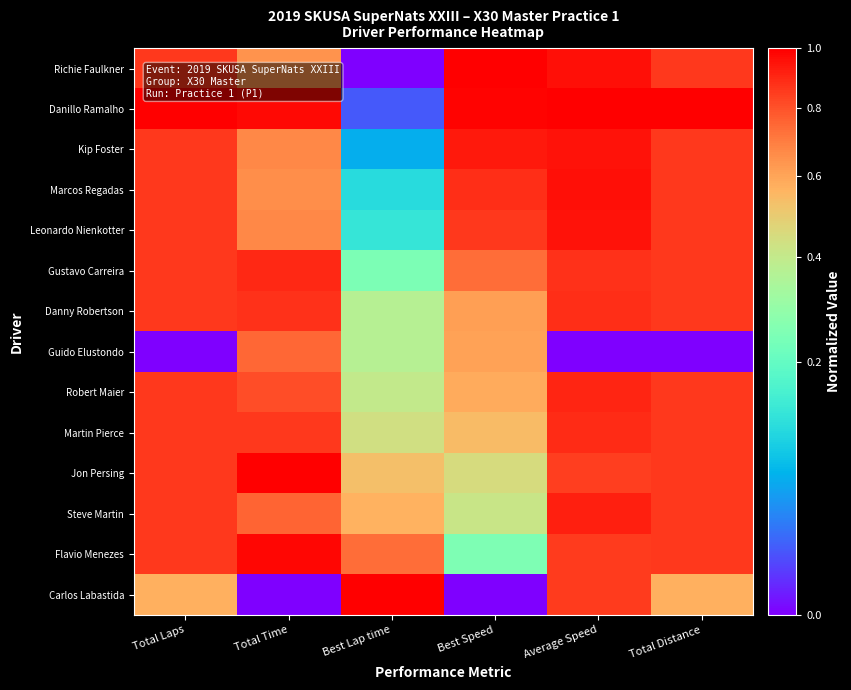

Reading left to right, what are all the values shown in this chart?

Richie Faulkner: Total Laps=0.9	Total Time=0.6	Best Lap time=0.0	Best Speed=1.0	Average Speed=1.0	Total Distance=0.9
Danillo Ramalho: Total Laps=1.0	Total Time=1.0	Best Lap time=0.0	Best Speed=1.0	Average Speed=1.0	Total Distance=1.0
Kip Foster: Total Laps=0.9	Total Time=0.7	Best Lap time=0.1	Best Speed=0.9	Average Speed=1.0	Total Distance=0.9
Marcos Regadas: Total Laps=0.9	Total Time=0.7	Best Lap time=0.1	Best Speed=0.9	Average Speed=1.0	Total Distance=0.9
Leonardo Nienkotter: Total Laps=0.9	Total Time=0.7	Best Lap time=0.1	Best Speed=0.9	Average Speed=1.0	Total Distance=0.9
Gustavo Carreira: Total Laps=0.9	Total Time=0.9	Best Lap time=0.2	Best Speed=0.7	Average Speed=0.9	Total Distance=0.9
Danny Robertson: Total Laps=0.9	Total Time=0.9	Best Lap time=0.4	Best Speed=0.6	Average Speed=0.9	Total Distance=0.9
Guido Elustondo: Total Laps=0.0	Total Time=0.8	Best Lap time=0.4	Best Speed=0.6	Average Speed=0.0	Total Distance=0.0
Robert Maier: Total Laps=0.9	Total Time=0.8	Best Lap time=0.4	Best Speed=0.6	Average Speed=0.9	Total Distance=0.9
Martin Pierce: Total Laps=0.9	Total Time=0.9	Best Lap time=0.4	Best Speed=0.5	Average Speed=0.9	Total Distance=0.9
Jon Persing: Total Laps=0.9	Total Time=1.0	Best Lap time=0.5	Best Speed=0.4	Average Speed=0.8	Total Distance=0.9
Steve Martin: Total Laps=0.9	Total Time=0.8	Best Lap time=0.6	Best Speed=0.4	Average Speed=0.9	Total Distance=0.9
Flavio Menezes: Total Laps=0.9	Total Time=1.0	Best Lap time=0.7	Best Speed=0.2	Average Speed=0.9	Total Distance=0.9
Carlos Labastida: Total Laps=0.6	Total Time=0.0	Best Lap time=1.0	Best Speed=0.0	Average Speed=0.8	Total Distance=0.6